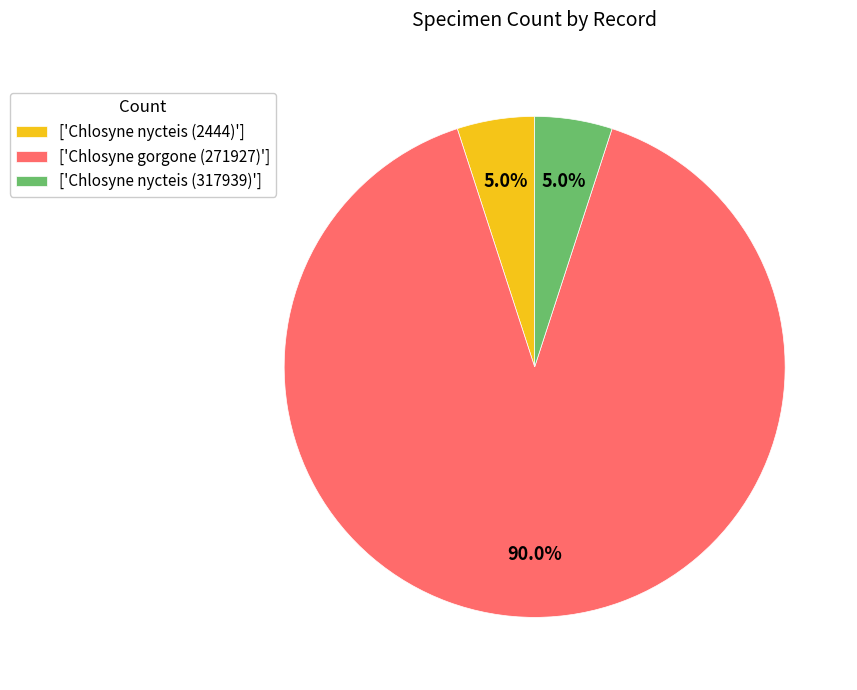

What portion of the pie excludes ['Chlosyne nycteis (2444)']?

95.0%